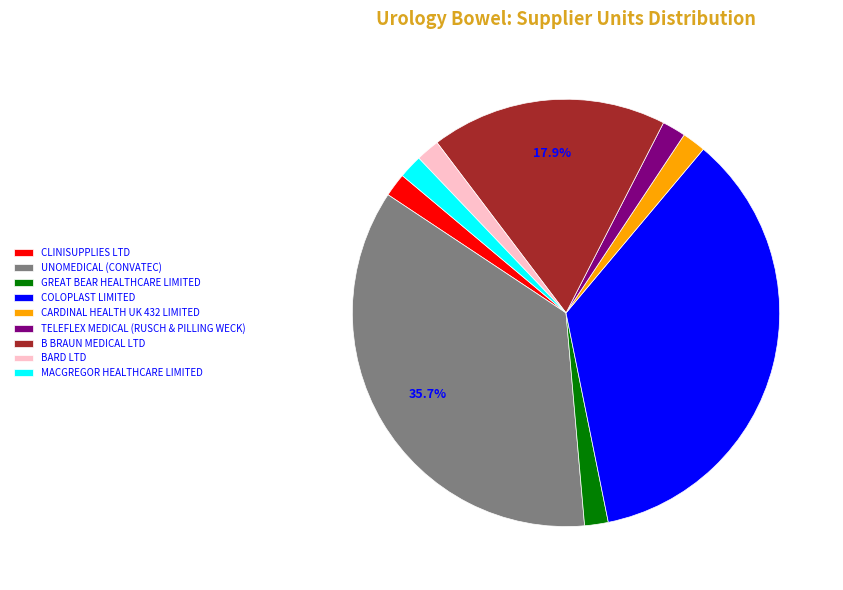

Count the number of slices in the pie.

9